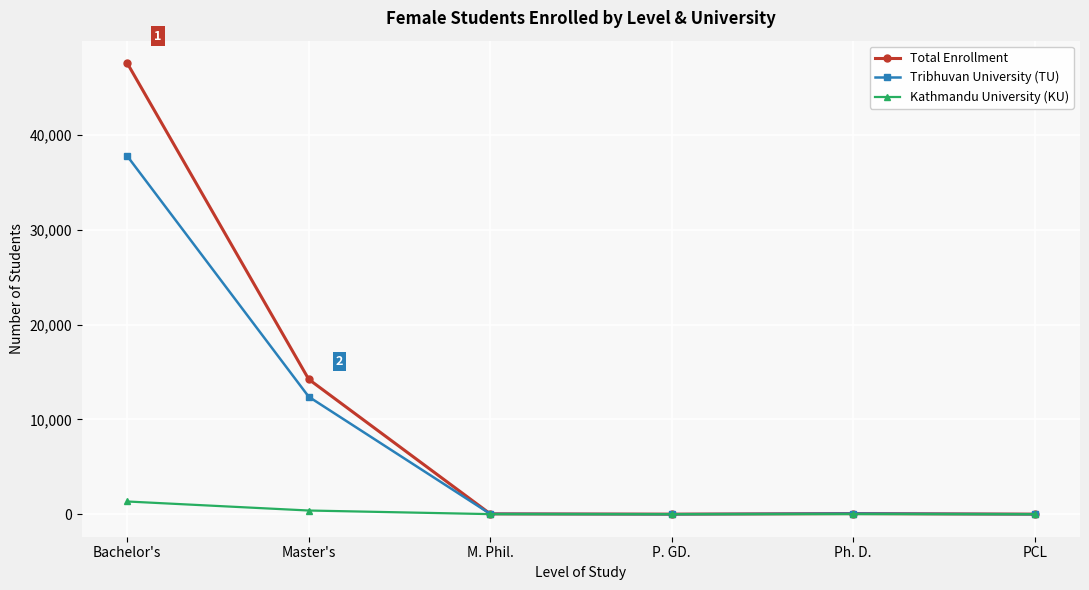

Which series has the largest range (max minus min)?

Total Enrollment